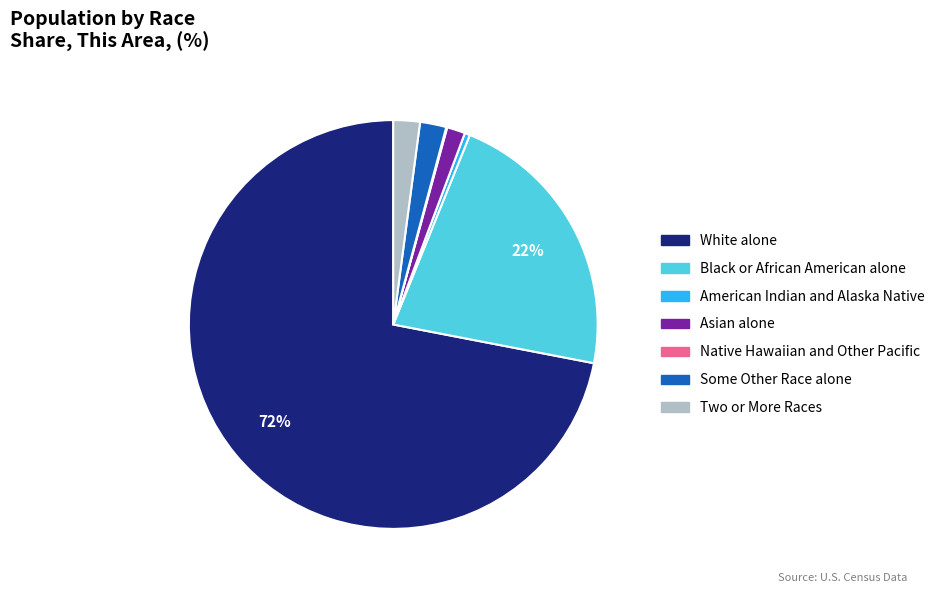

Is it true that Asian alone is 1% of the pie?

True